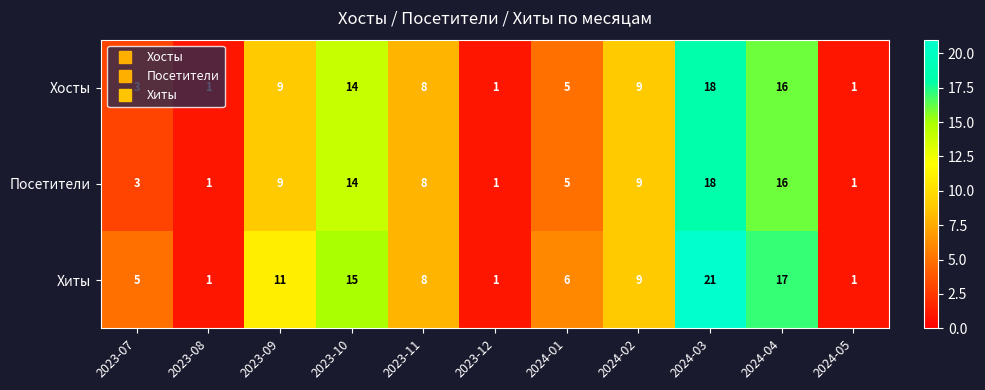

What is the difference between the maximum and second lowest values in the Хосты series?

17